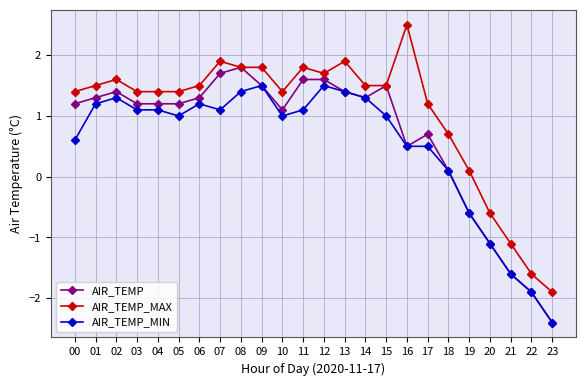

Reading right to left, transcribe all the data shown in this chart.

AIR_TEMP: 23=-2.4	22=-1.9	21=-1.6	20=-1.1	19=-0.6	18=0.1	17=0.7	16=0.5	15=1.5	14=1.3	13=1.4	12=1.6	11=1.6	10=1.1	09=1.5	08=1.8	07=1.7	06=1.3	05=1.2	04=1.2	03=1.2	02=1.4	01=1.3	00=1.2
AIR_TEMP_MAX: 23=-1.9	22=-1.6	21=-1.1	20=-0.6	19=0.1	18=0.7	17=1.2	16=2.5	15=1.5	14=1.5	13=1.9	12=1.7	11=1.8	10=1.4	09=1.8	08=1.8	07=1.9	06=1.5	05=1.4	04=1.4	03=1.4	02=1.6	01=1.5	00=1.4
AIR_TEMP_MIN: 23=-2.4	22=-1.9	21=-1.6	20=-1.1	19=-0.6	18=0.1	17=0.5	16=0.5	15=1.0	14=1.3	13=1.4	12=1.5	11=1.1	10=1.0	09=1.5	08=1.4	07=1.1	06=1.2	05=1.0	04=1.1	03=1.1	02=1.3	01=1.2	00=0.6